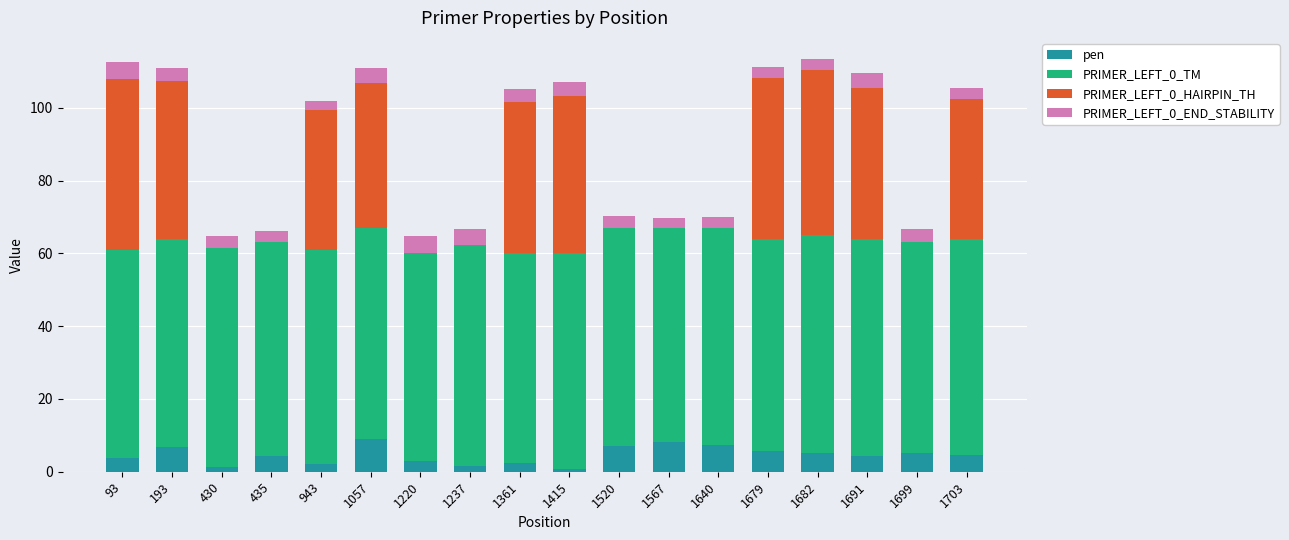

The value of pen at 1682 is 5.1. True or false?

True